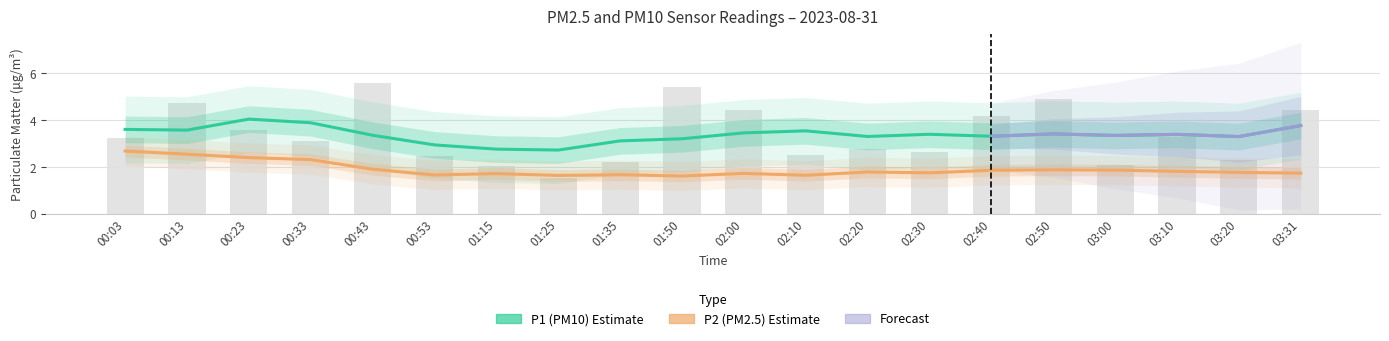

Rank the categories by value from highest to lowest.

00:43, 01:50, 02:50, 00:13, 02:00, 03:31, 02:40, 00:23, 03:10, 00:03, 00:33, 02:20, 02:30, 02:10, 00:53, 03:20, 01:35, 03:00, 01:15, 01:25